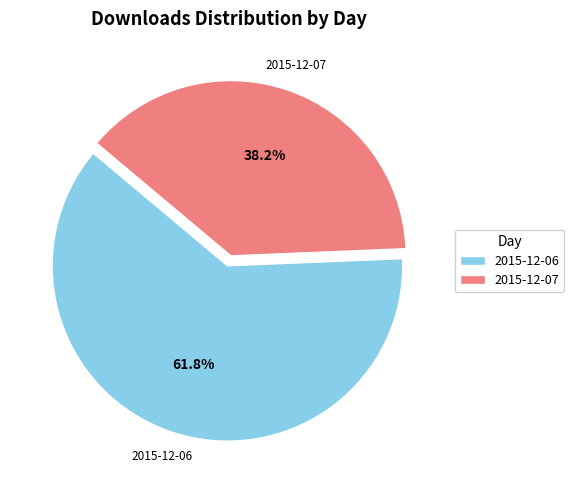

How many segments does this pie chart have?

2